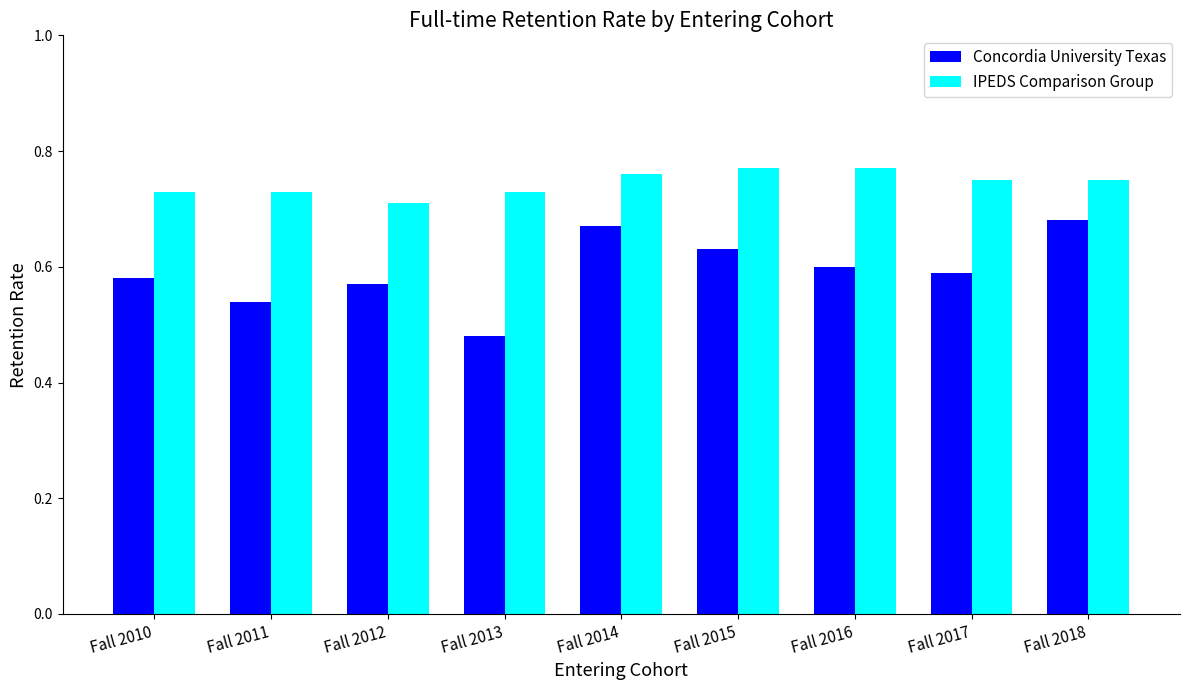

What are all the series names shown in the legend?

Concordia University Texas, IPEDS Comparison Group